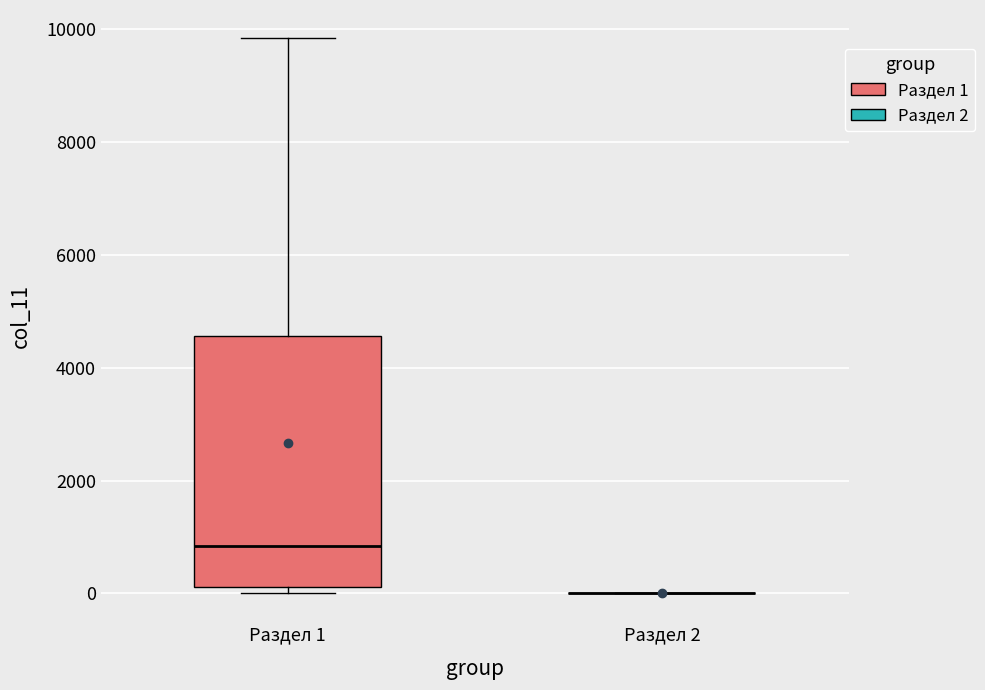

Reading left to right, read every box against the y-axis: the position of its median line, the range the box covers, and the ends of its whiskers. The values are not printed on the chart, so give them approximately, as read against the axis.

Раздел 1: median 800, box 200 to 4600, whiskers 0 to 9800
Раздел 2: box collapsed to a line at 0, whiskers 0 to 0